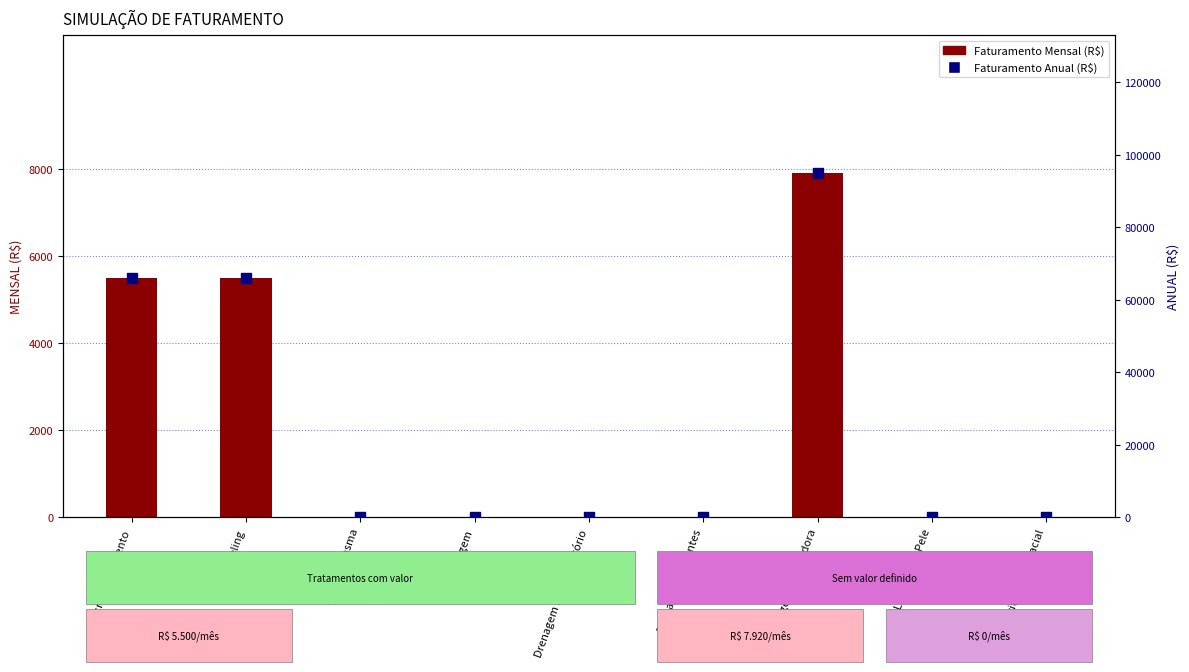

At which category is the sum across all series the highest?

Massagem Modeladora